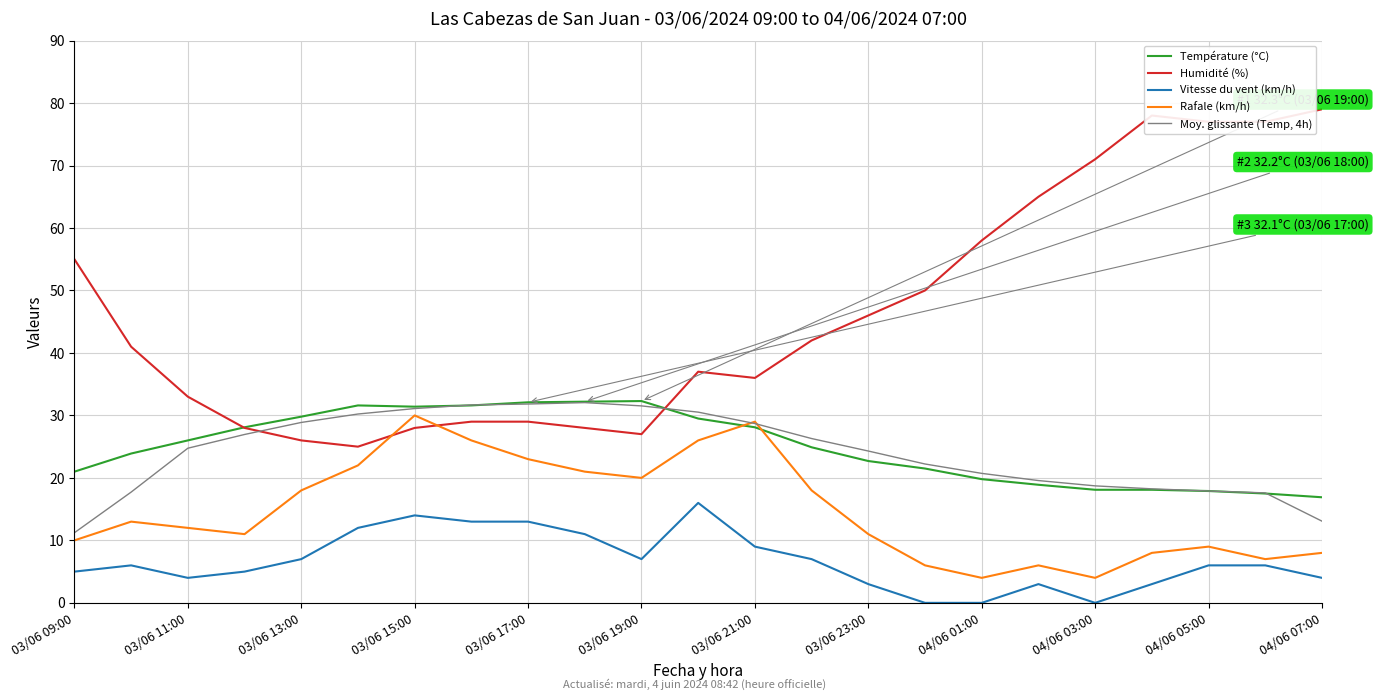

Rank the series by their maximum value, from lowest to highest.

Vitesse du vent (km/h), Rafale (km/h), Moy. glissante (Temp, 4h), Température (°C), Humidité (%)